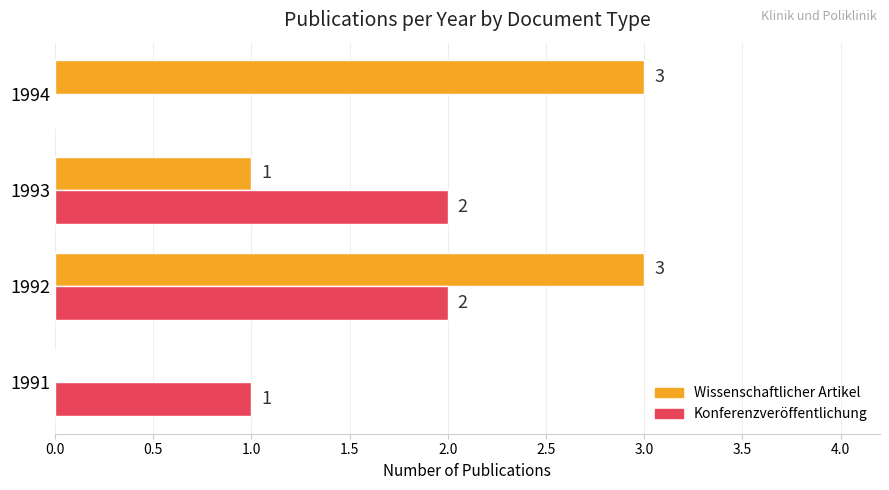

The value of Konferenzveröffentlichung at 1992 is 1. True or false?

False